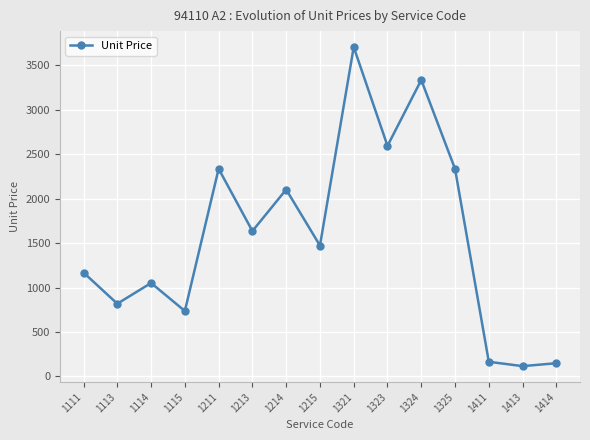

Between 1411 and 1413, which is larger?

1411